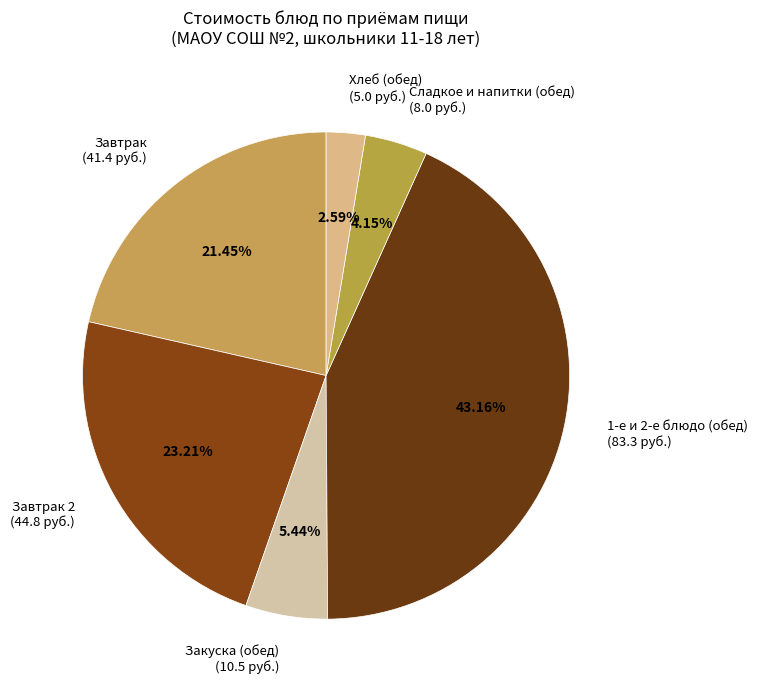

What is the ratio of the value at Завтрак (41.4 руб.) to the value at Хлеб (обед) (5.0 руб.)?

8.3